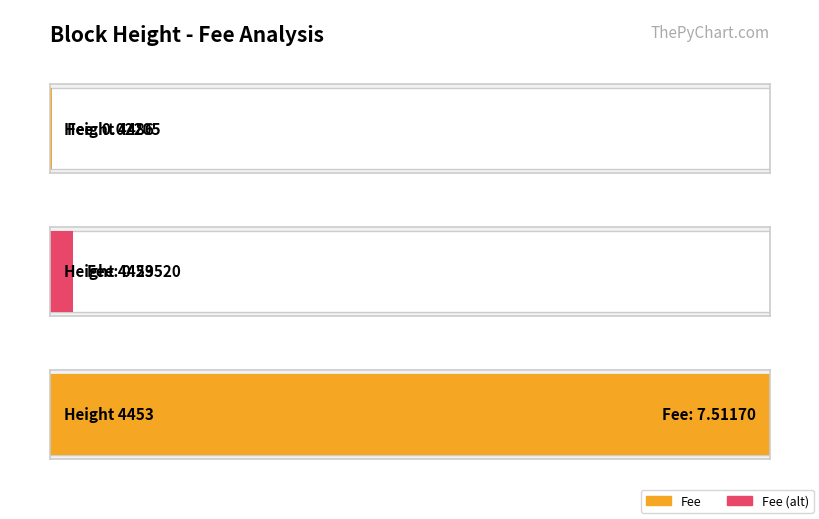

What is the sum of the values at 4453 and 4486?

7.5